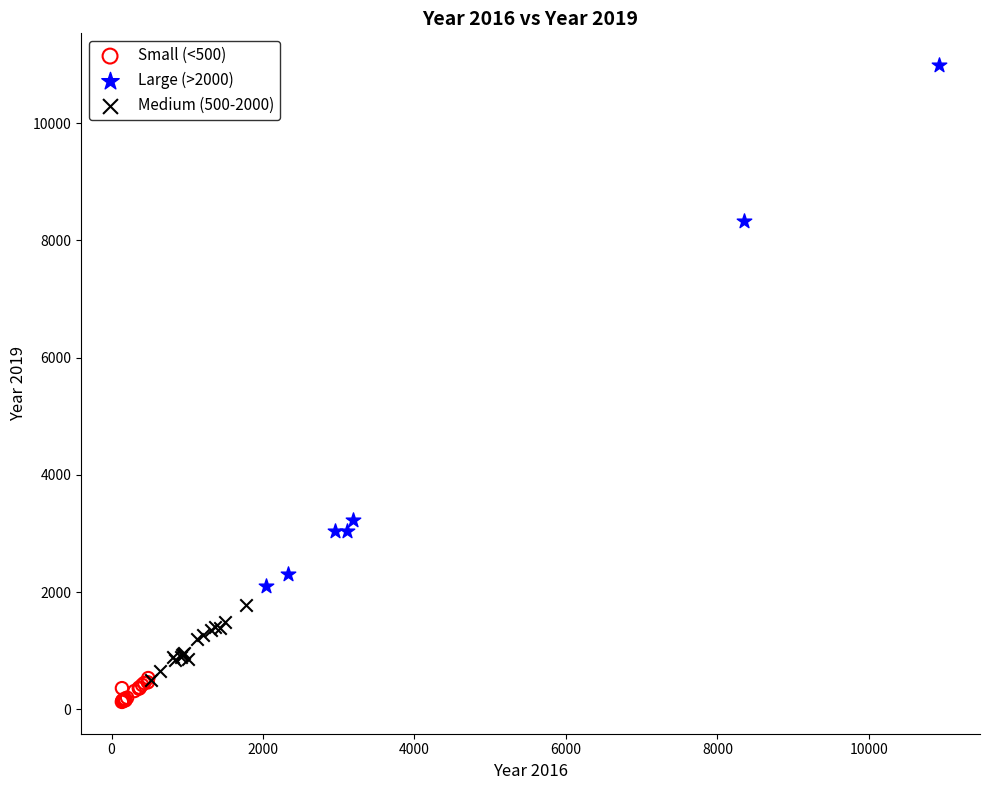

Which series has the largest Y range (max minus min)?

Large (>2000)